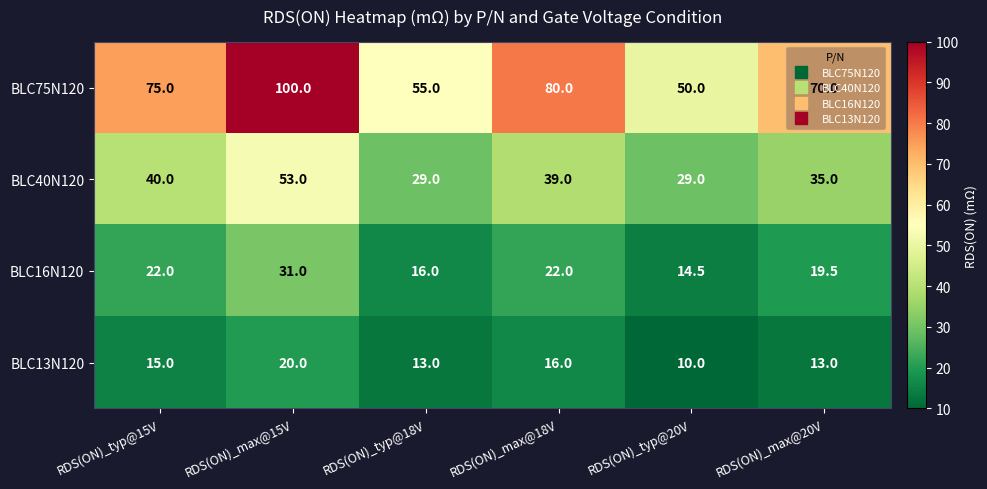

Which series has the largest total across all categories?

BLC75N120